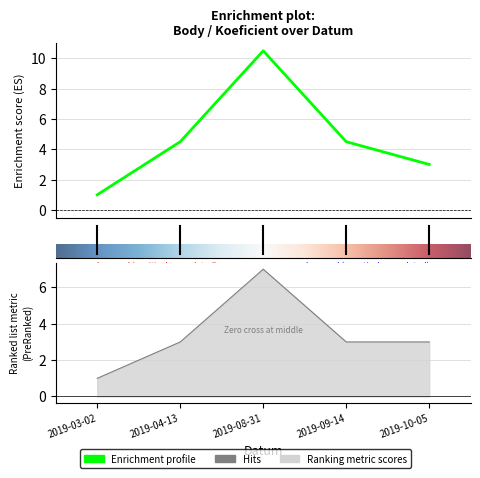

True or false: Koeficient has a value of 7.0 at 2019-08-31.

True